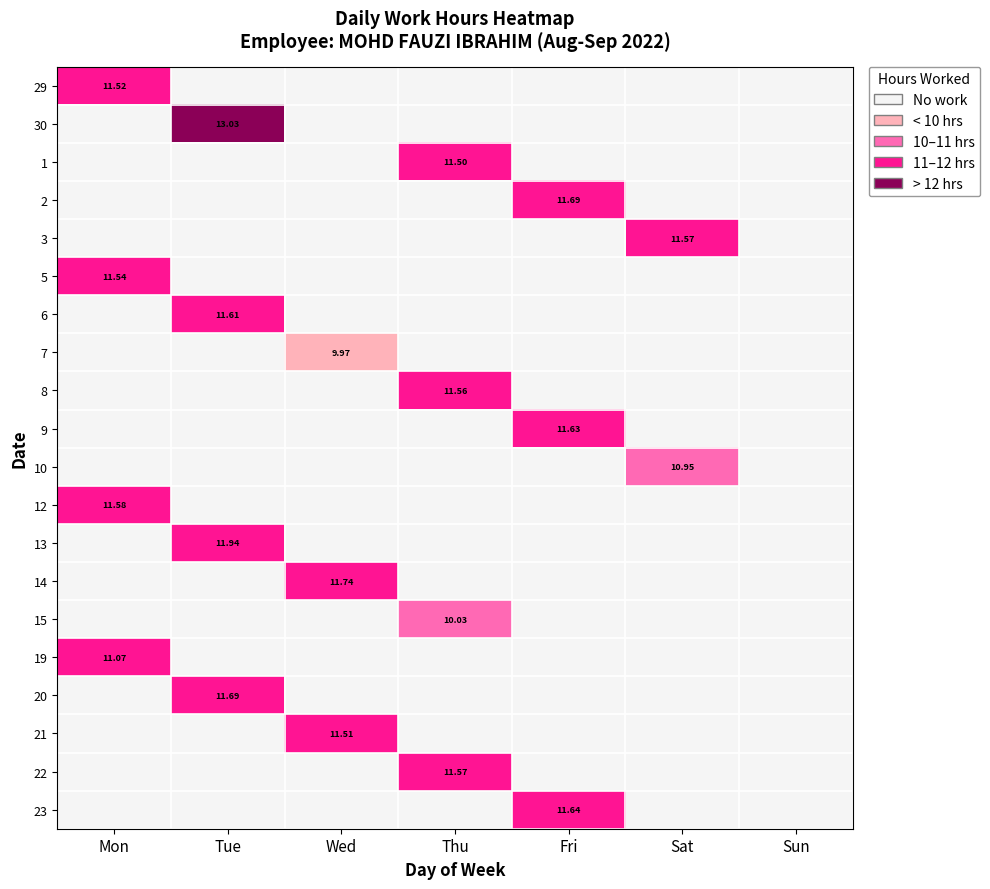

The value of 5 at Sat is 0.0. True or false?

True